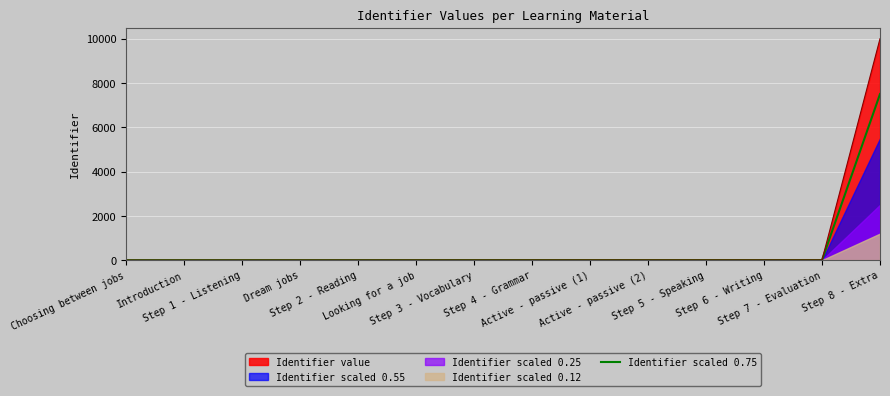

What position from the right is Looking for a job?

9